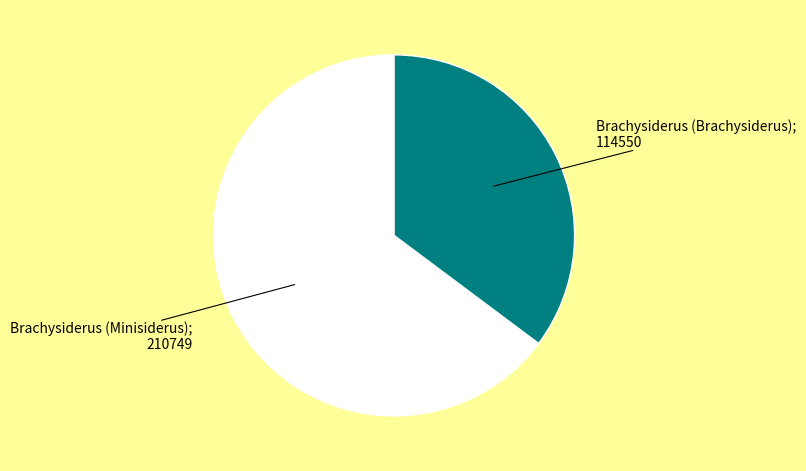

Does any single category account for the majority?

Yes